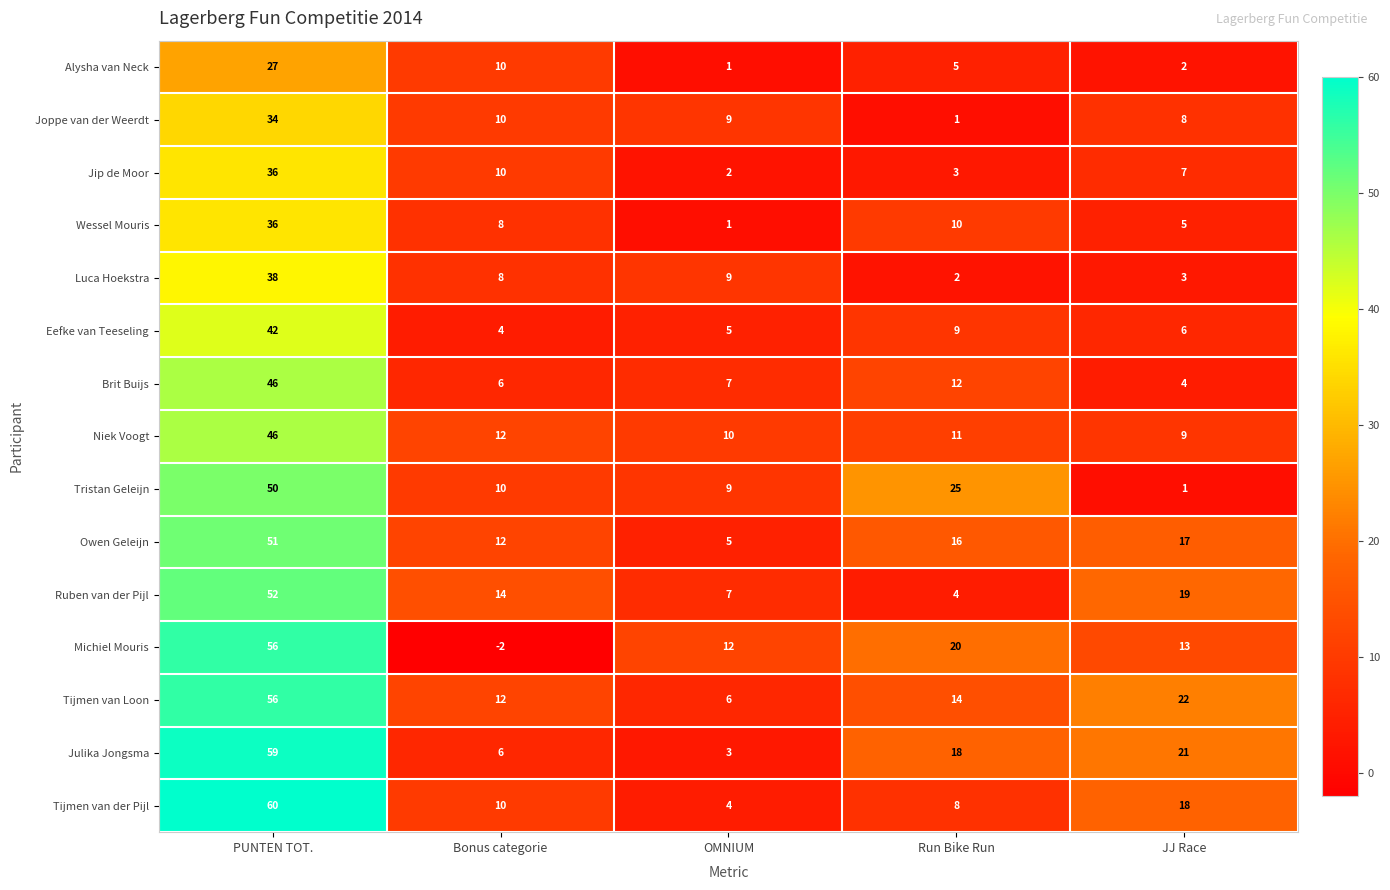

Which series has the largest range (max minus min)?

Michiel Mouris